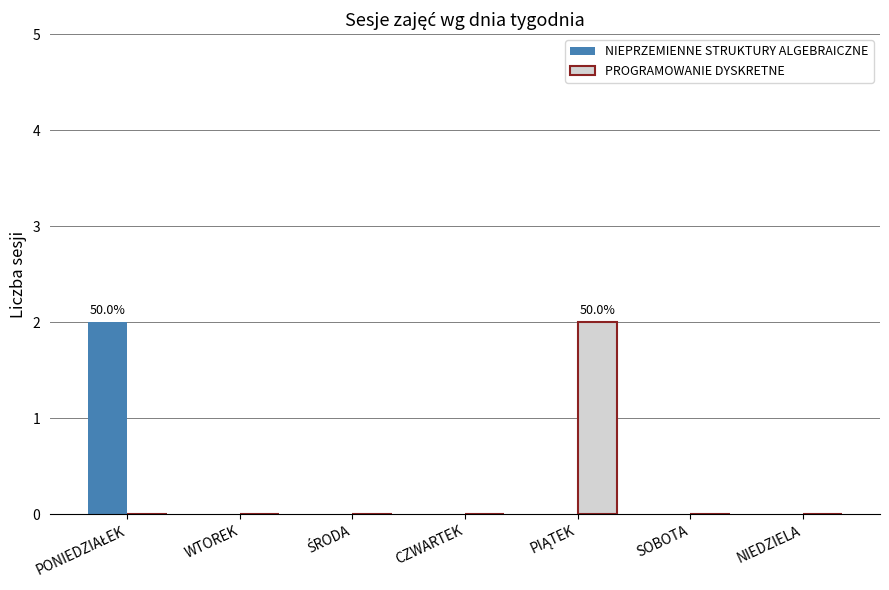

Are the bars horizontal?

No